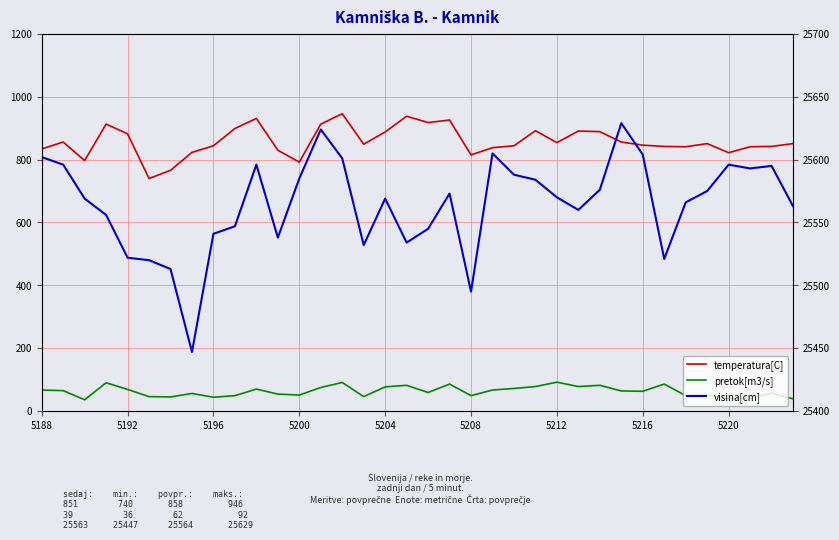

How many lines are shown in the chart?

3